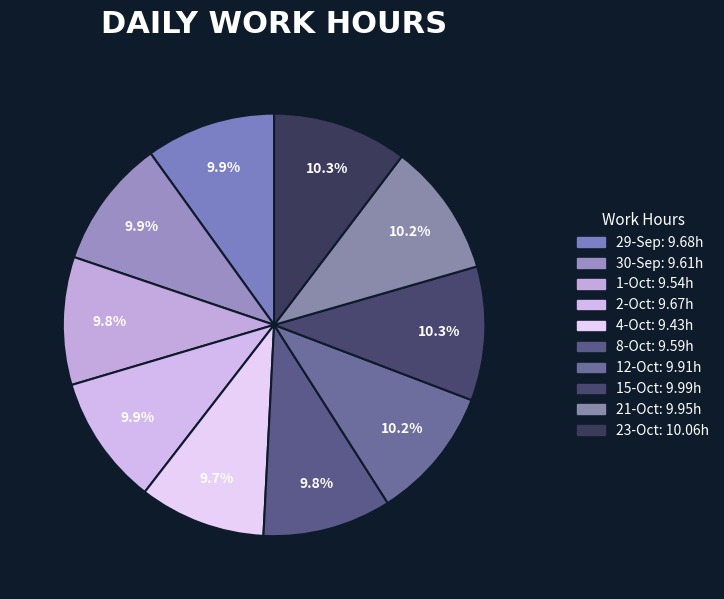

To the nearest percent, what is the average slice percentage?

10%